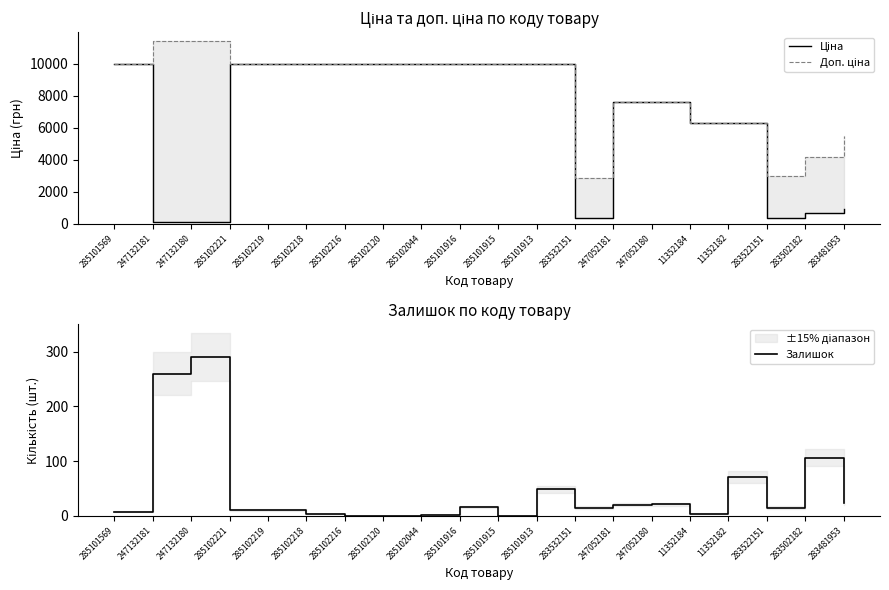

Which category has the lowest value across all series?

285102216